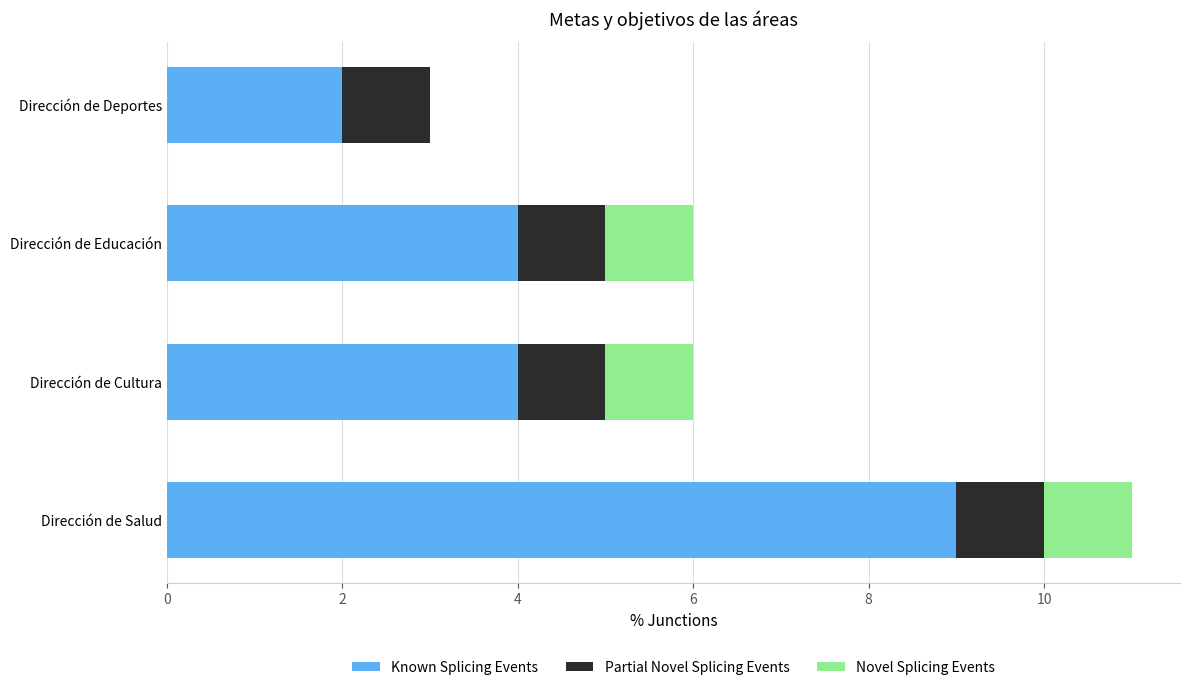

What is the total value across all series at Dirección de Educación?

6